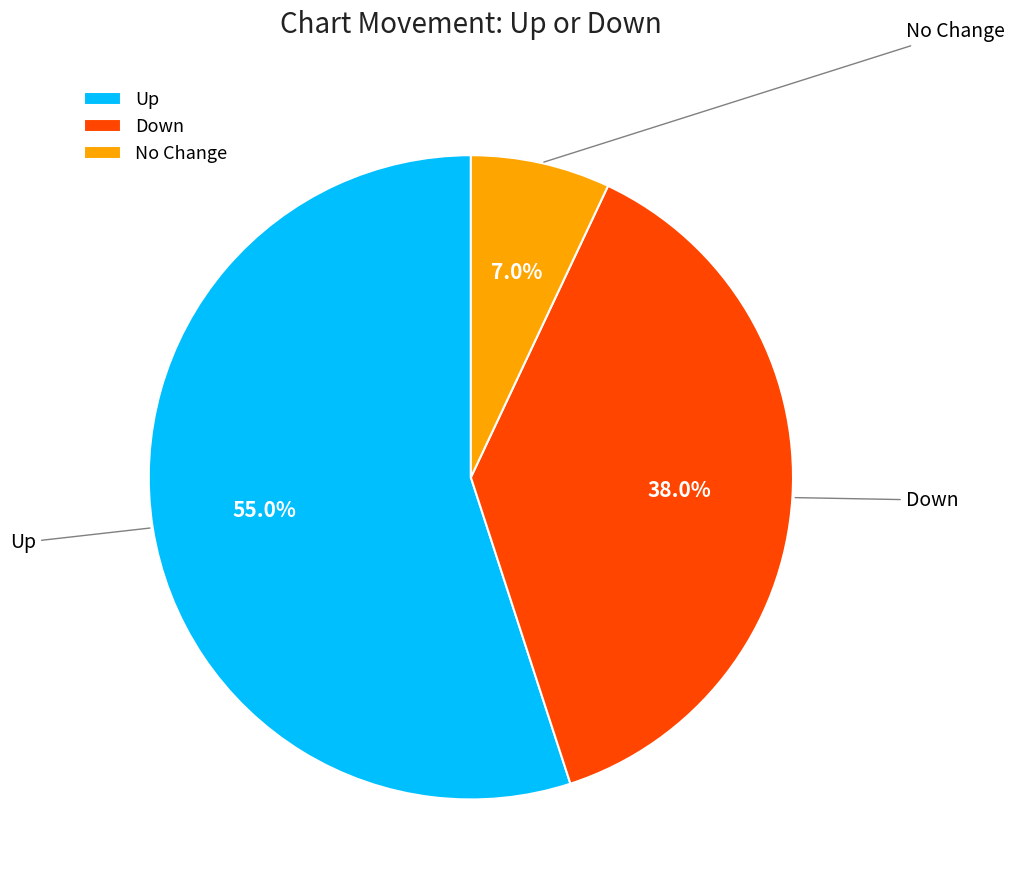

Count the number of slices in the pie.

3